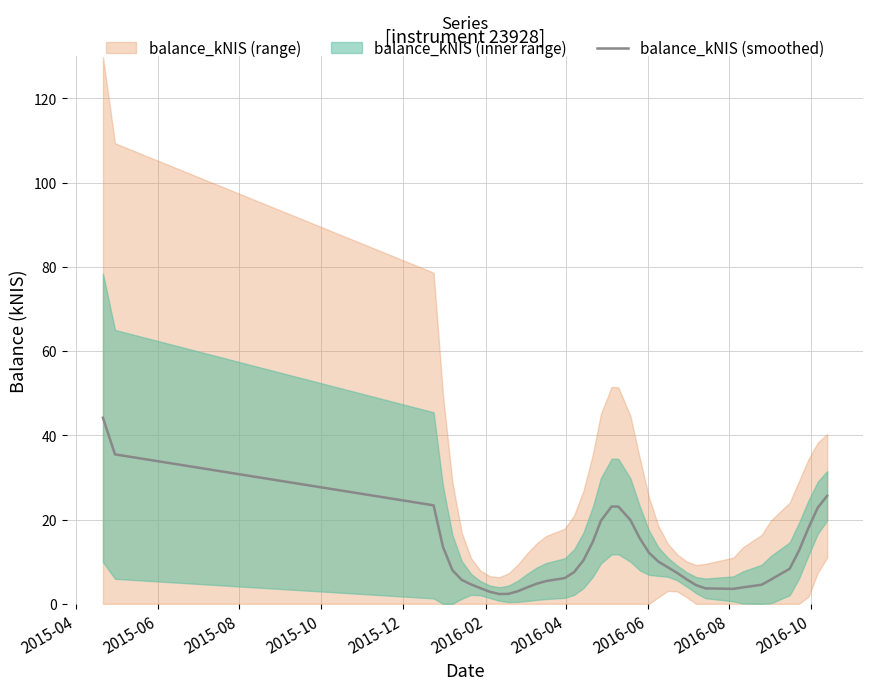

What is the highest value of the balance_kNIS (smoothed) series?

44.2